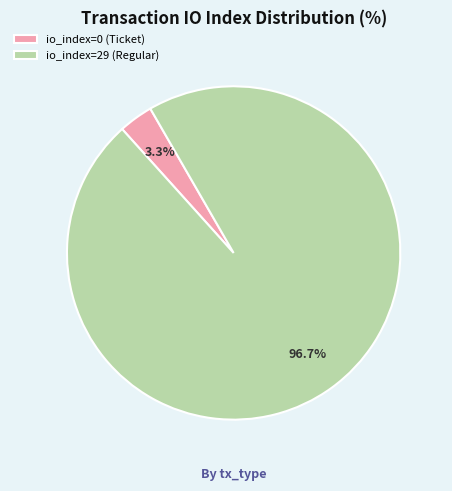

How many slices are in this pie chart?

2